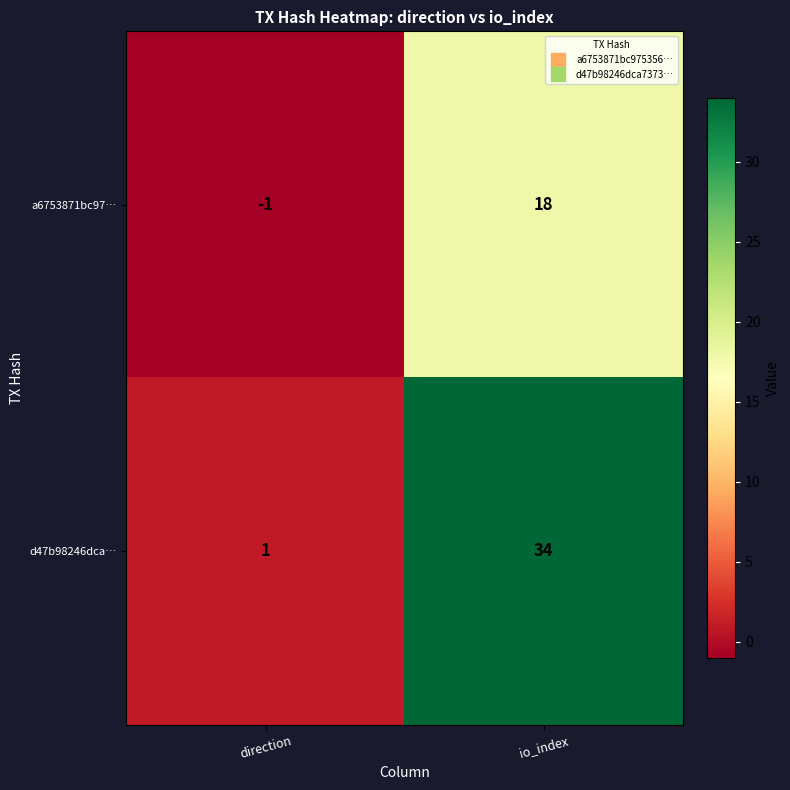

Is it true that a6753871bc97… equals -1 at direction?

True